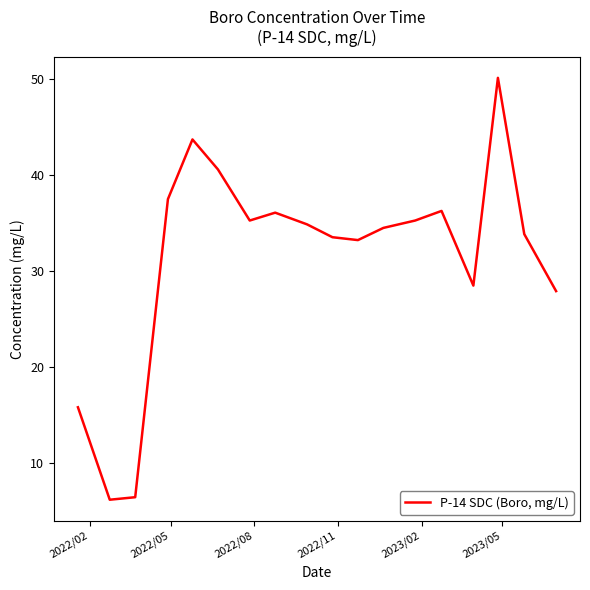

What is the minimum value shown in the chart?

6.1